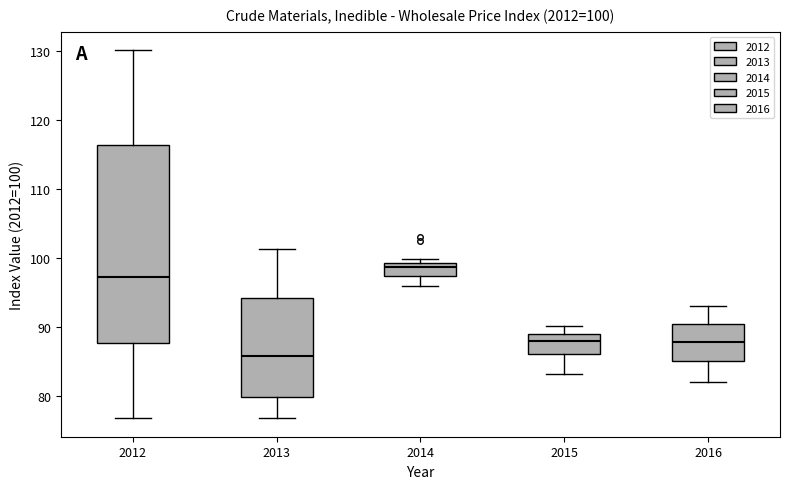

Which box has the highest median line?

2014